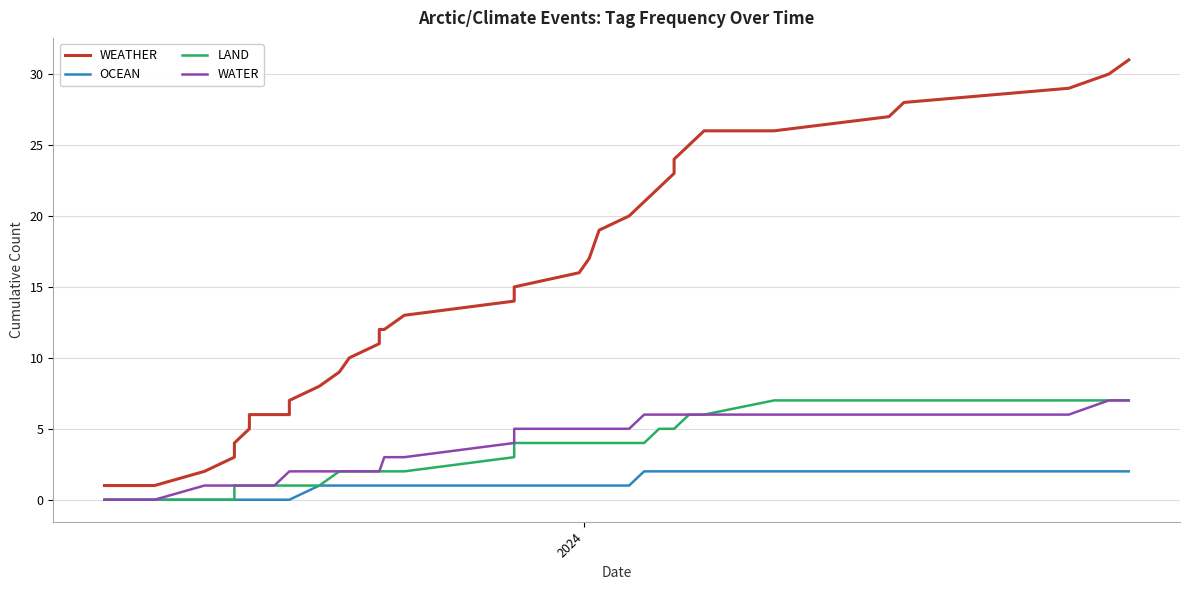

Reading left to right, list all the values displayed in this chart.

WEATHER: 1	1	2	3	4	5	6	6	6	7	8	9	10	11	12	12	13	14	14	15	16	17	17	18	19	20	21	22	23	24	25	26	26	27	28	29	30	31
OCEAN: 0	0	0	0	0	0	0	0	0	0	1	1	1	1	1	1	1	1	1	1	1	1	1	1	1	1	2	2	2	2	2	2	2	2	2	2	2	2
LAND: 0	0	0	0	1	1	1	1	1	1	1	2	2	2	2	2	2	3	4	4	4	4	4	4	4	4	4	5	5	5	6	6	7	7	7	7	7	7
WATER: 0	0	1	1	1	1	1	1	2	2	2	2	2	2	2	3	3	4	4	5	5	5	5	5	5	5	6	6	6	6	6	6	6	6	6	6	7	7